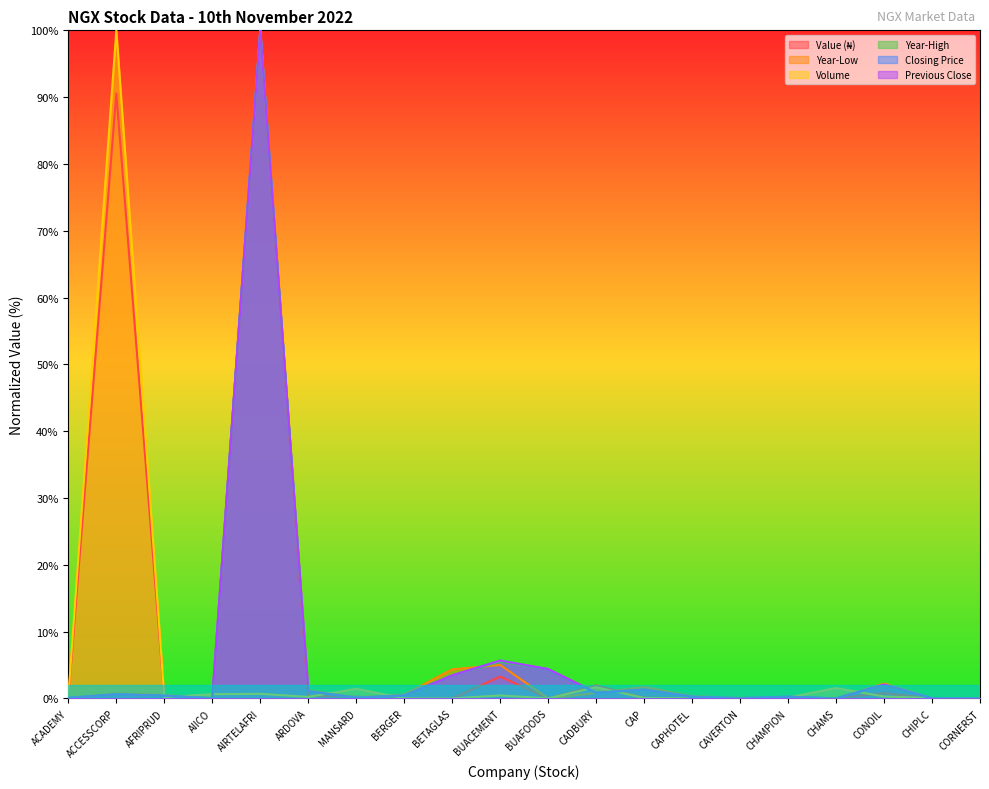

What is the value of the Value (₦) point at the 12th from the left?

1.9